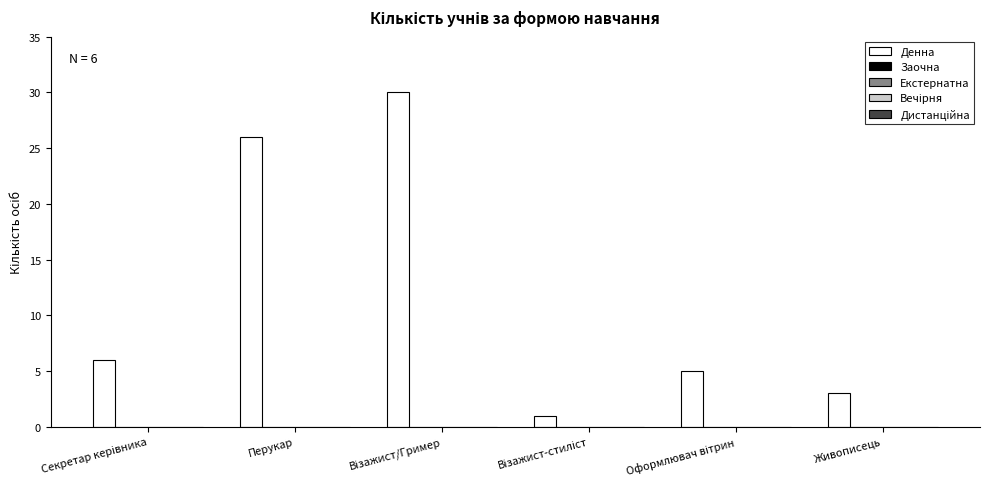

What is the average value?

12